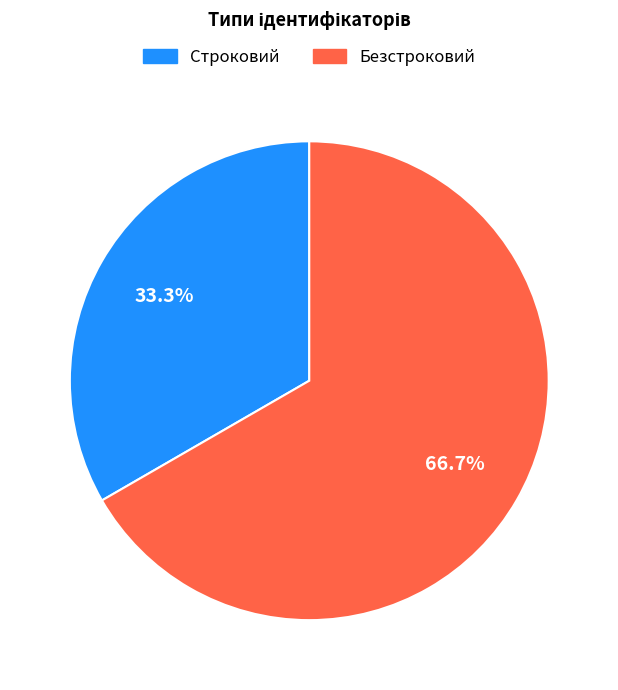

Count the number of slices in the pie.

2